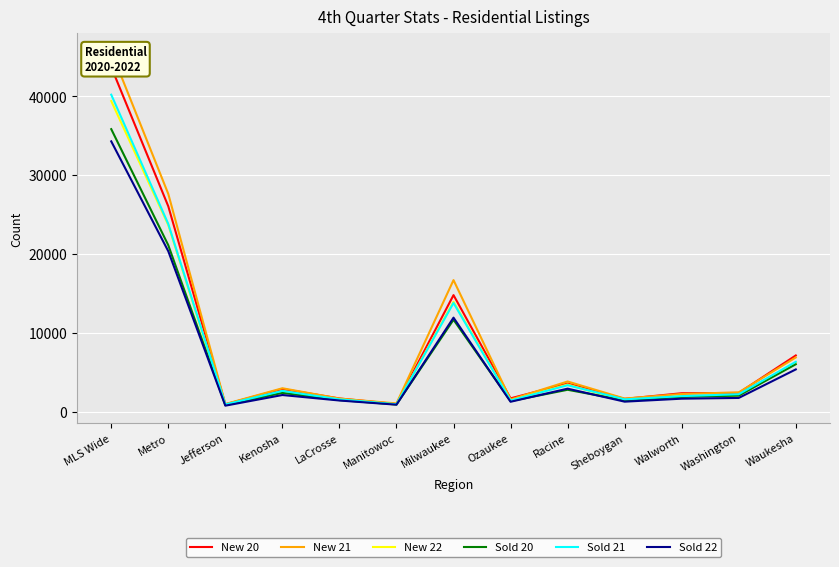

What is the total value across all series at Racine?

20025